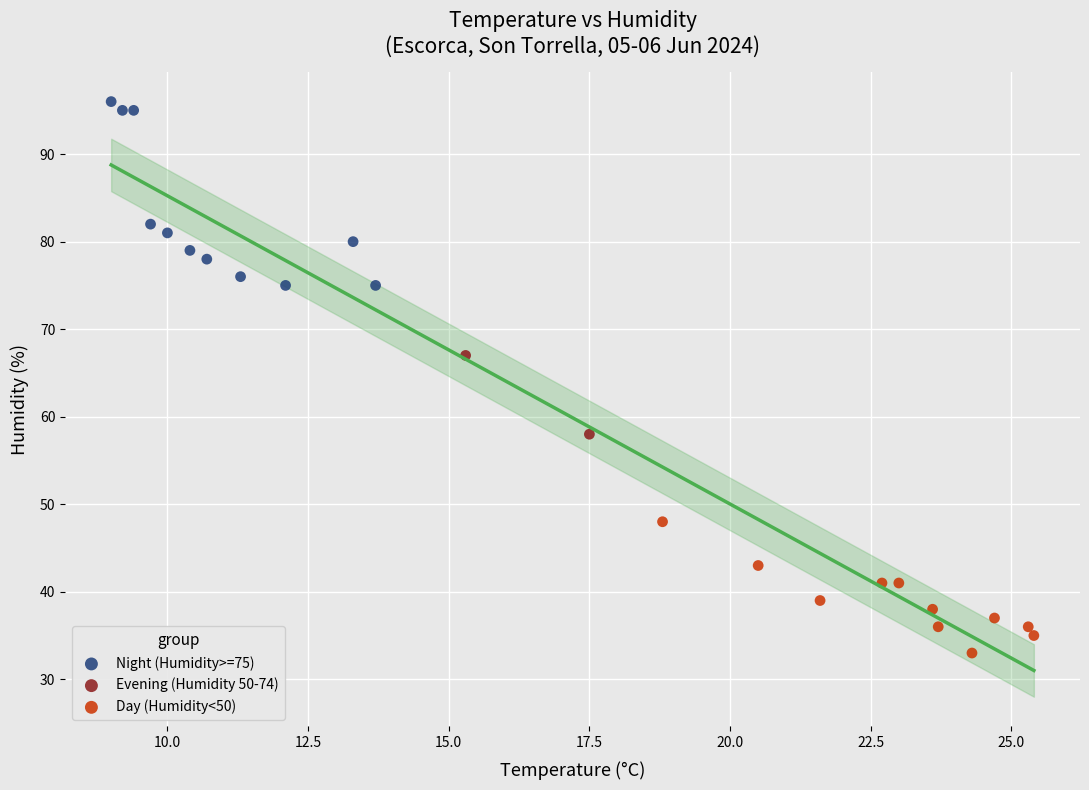

Which series reaches the minimum Y coordinate?

Day (Humidity<50)